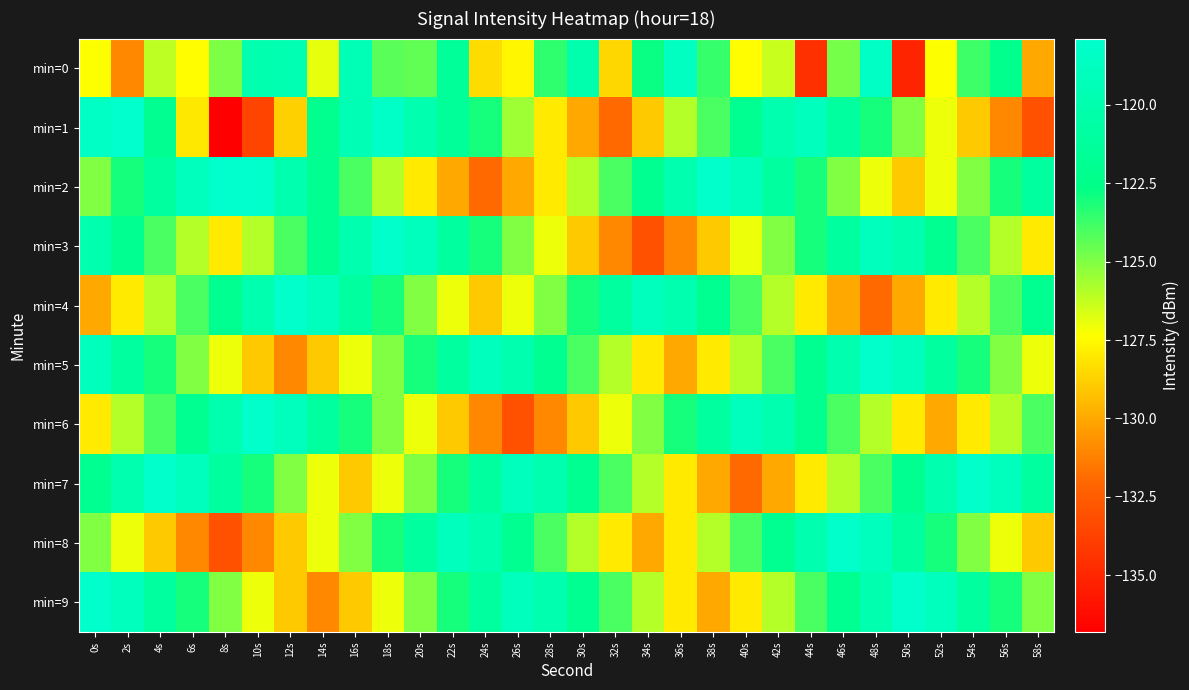

Which has a higher value, 8s or 6s?

8s